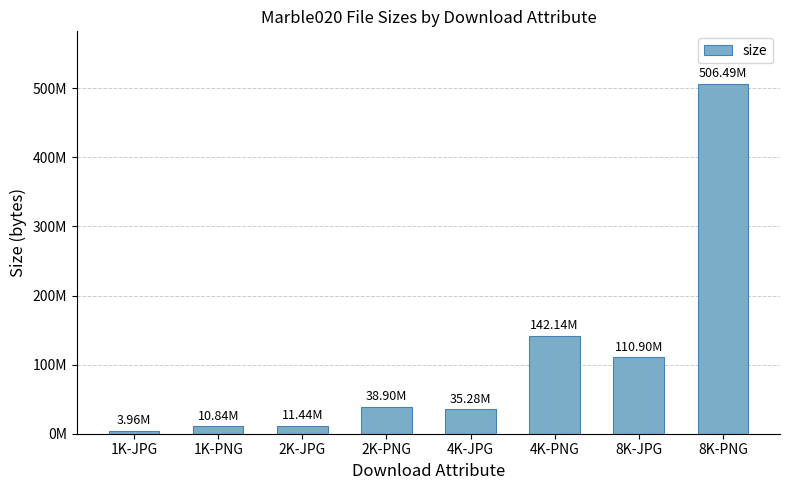

Where is the data nearest to the value 255225148?

4K-PNG